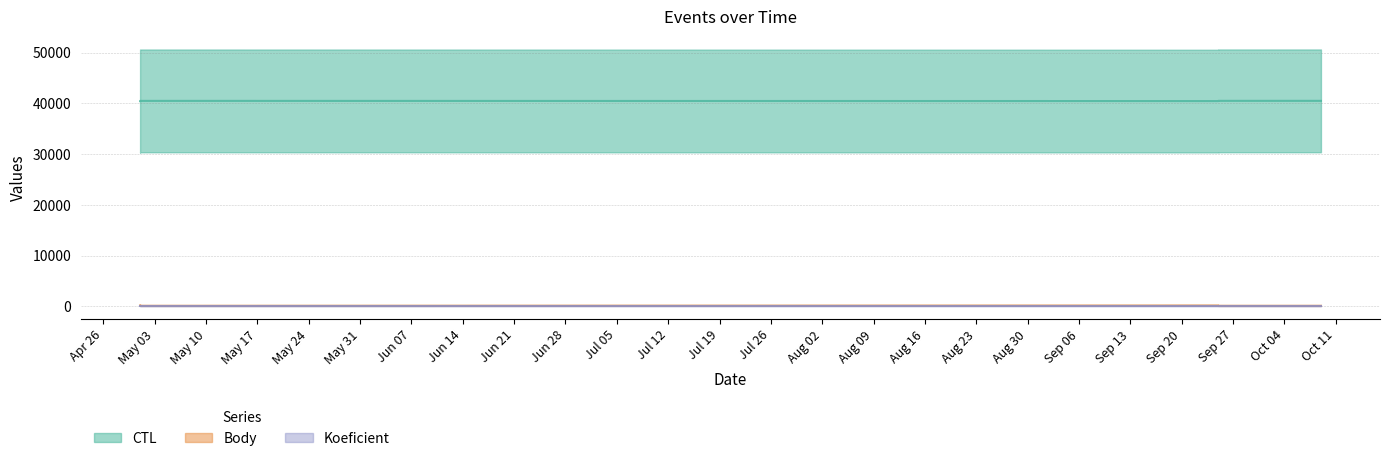

What is the label of the 1st point from the left?

2010-05-01